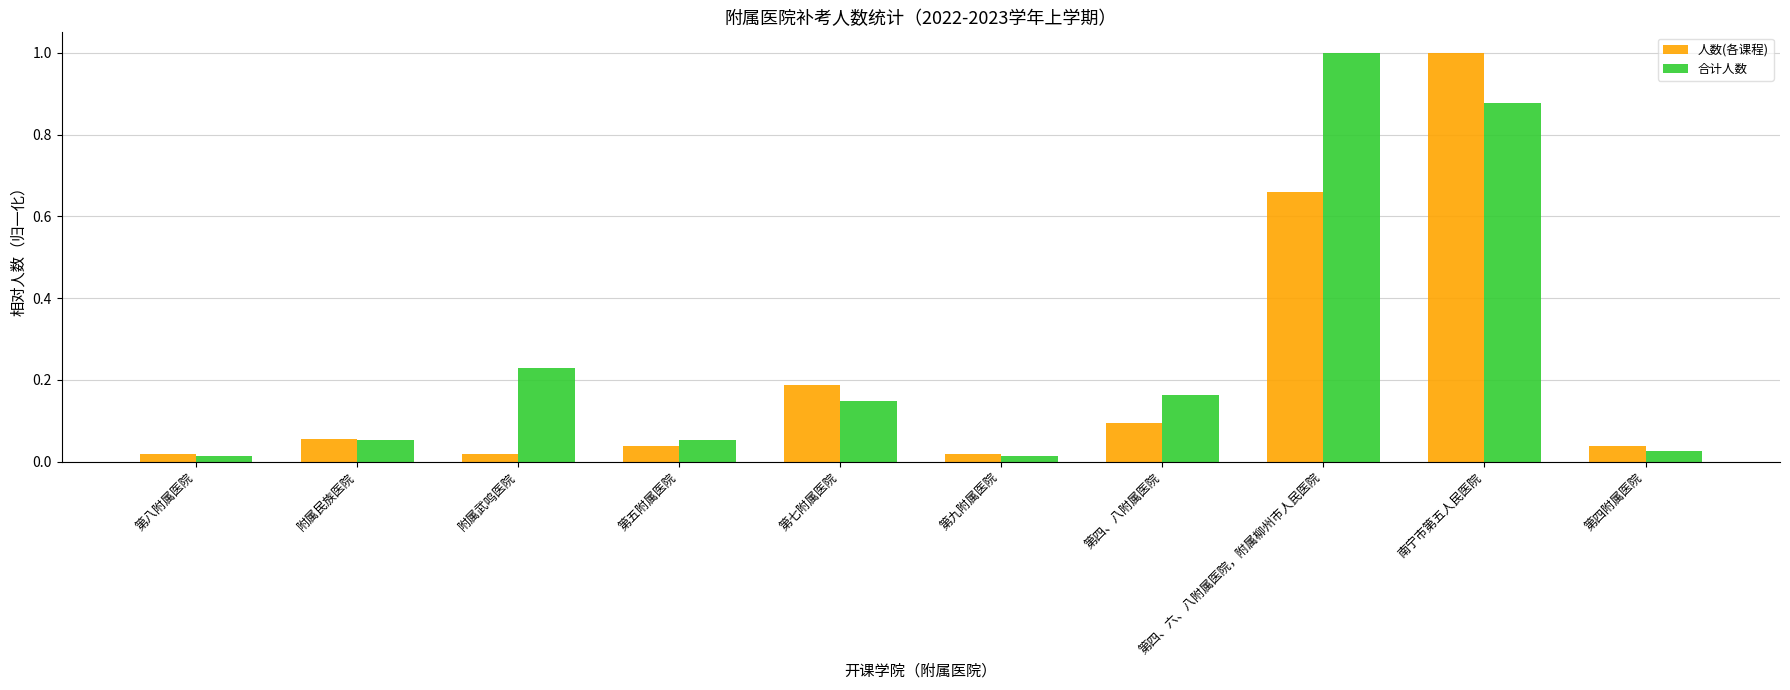

Are the bars horizontal?

No